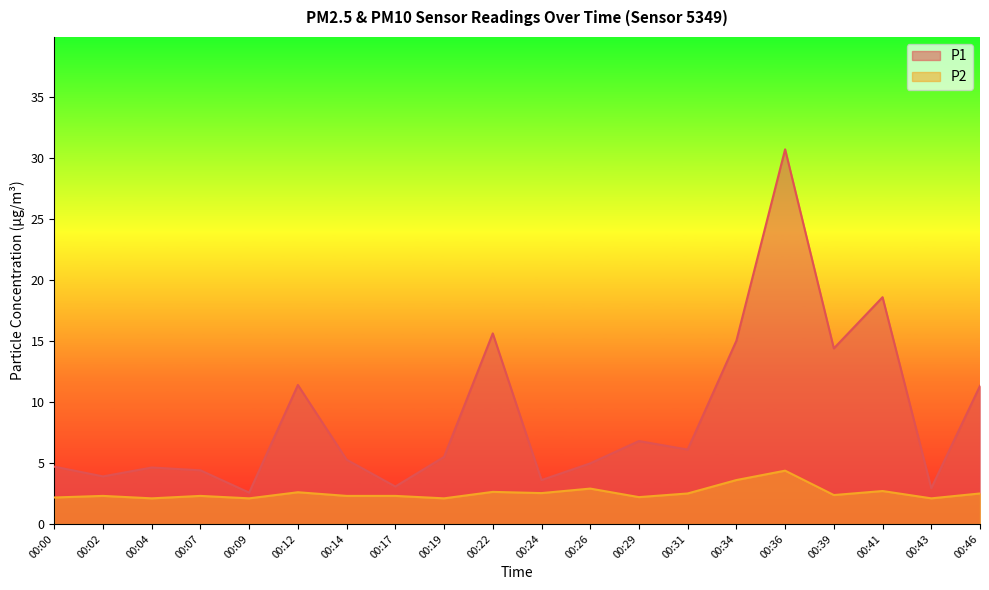

Reading right to left, what are all the values shown in this chart?

P1: 11.3	2.9	18.6	14.4	30.7	15.0	6.1	6.8	5.0	3.6	15.6	5.5	3.1	5.3	11.4	2.6	4.4	4.6	3.9	4.7
P2: 2.5	2.1	2.7	2.4	4.4	3.6	2.5	2.2	2.9	2.5	2.6	2.1	2.3	2.3	2.6	2.1	2.3	2.1	2.3	2.2